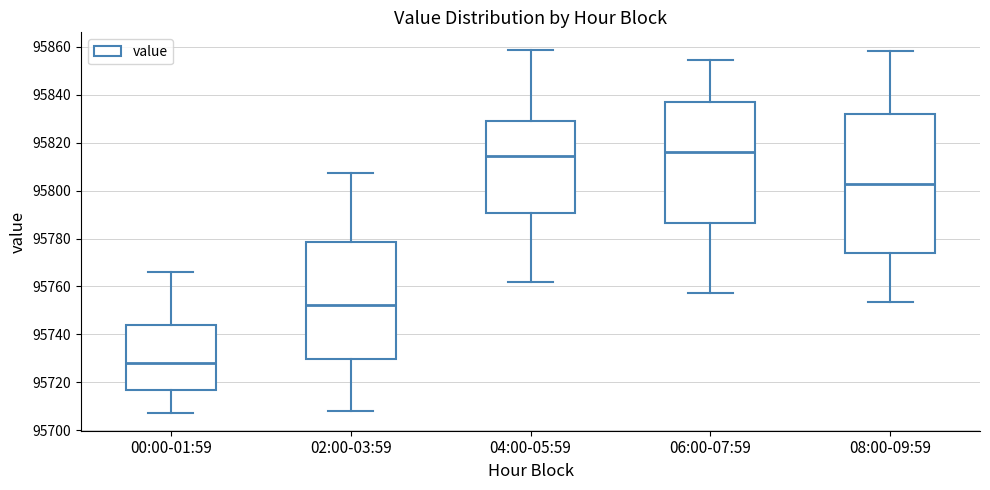

Which box's median line is the lowest?

00:00-01:59